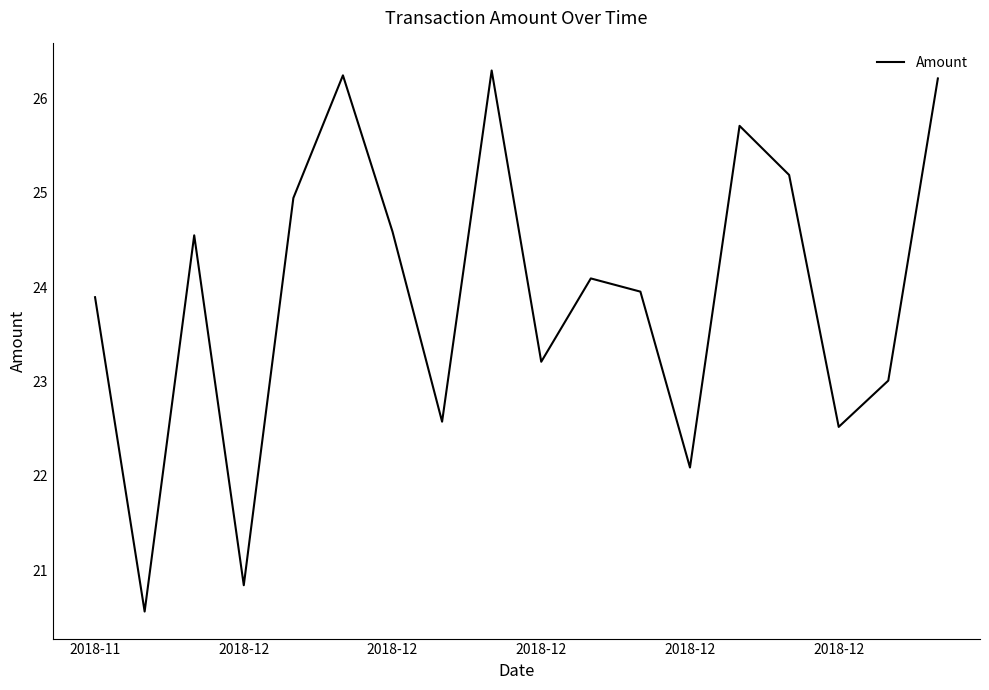

True or false: there are more than 2 points higher than both neighbors.

True